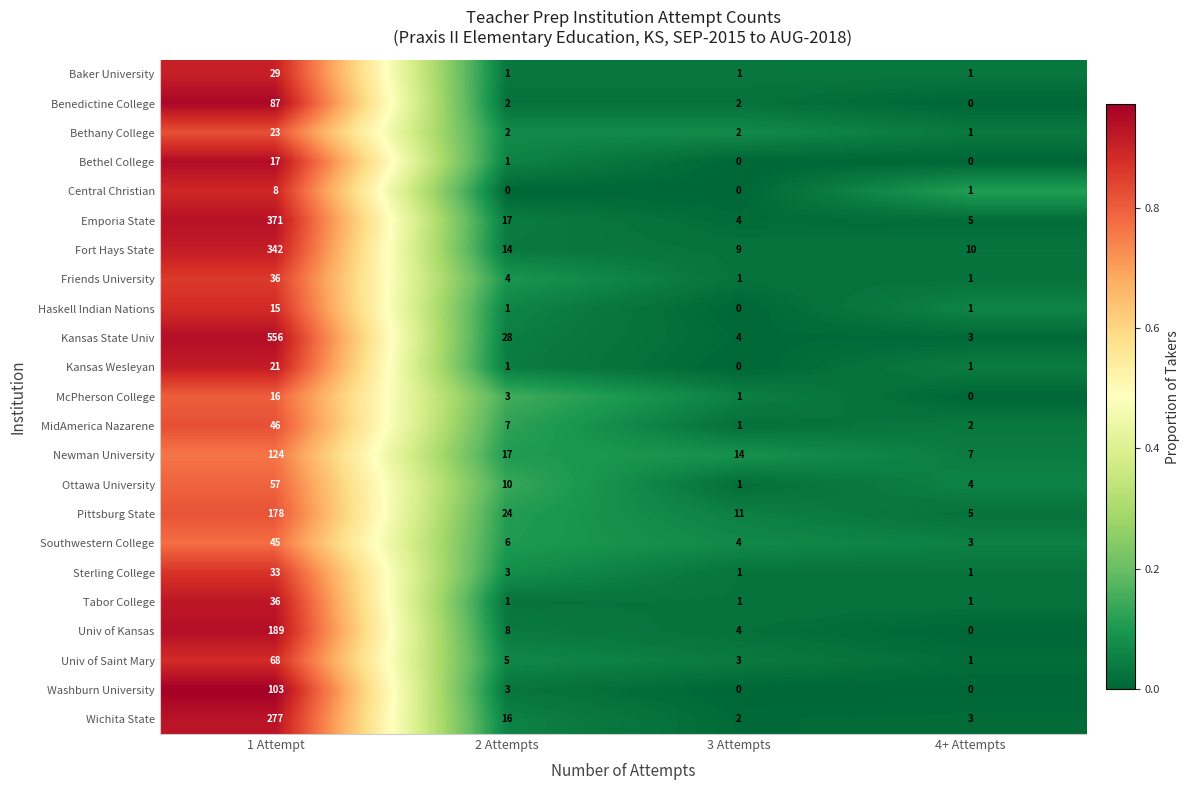

Count the number of categories in the chart.

4